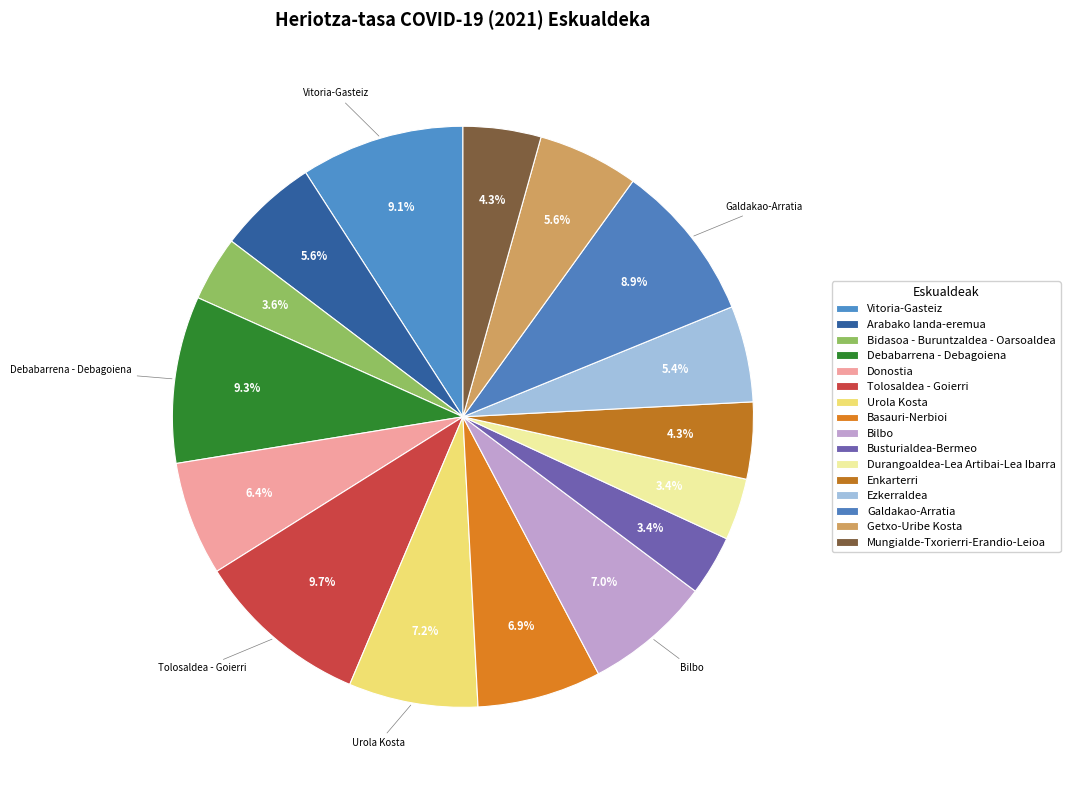

To the nearest percent, what is the difference between the largest and smallest slice percentages?

6%